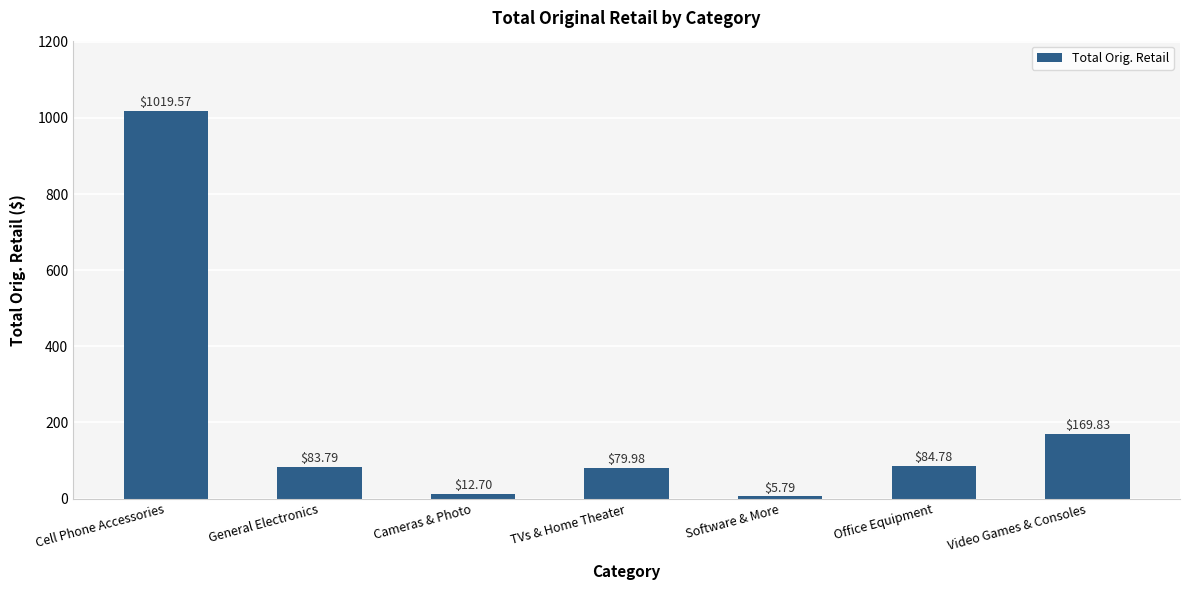

What is the ratio of the value at TVs & Home Theater to the value at Software & More?

13.8